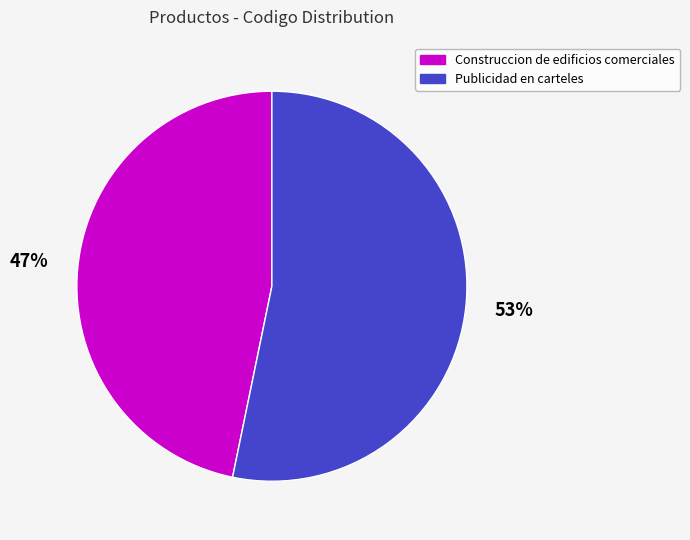

What is the majority slice?

Publicidad en carteles